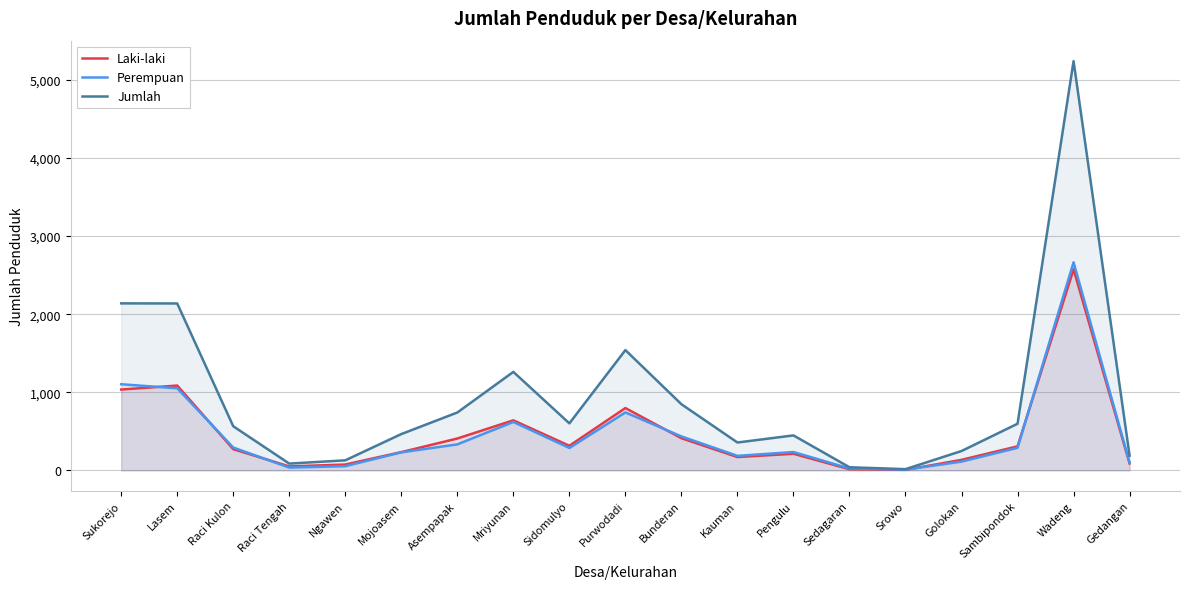

True or false: Perempuan and Jumlah cross at least once.

False